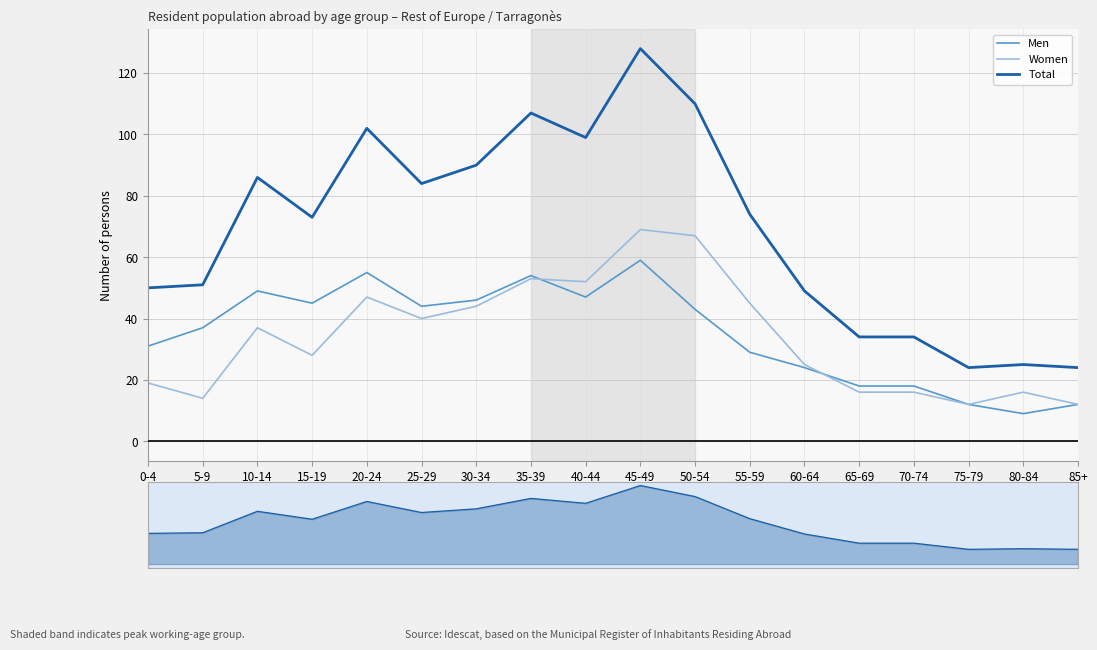

At which category does Men reach its first local peak?

10-14